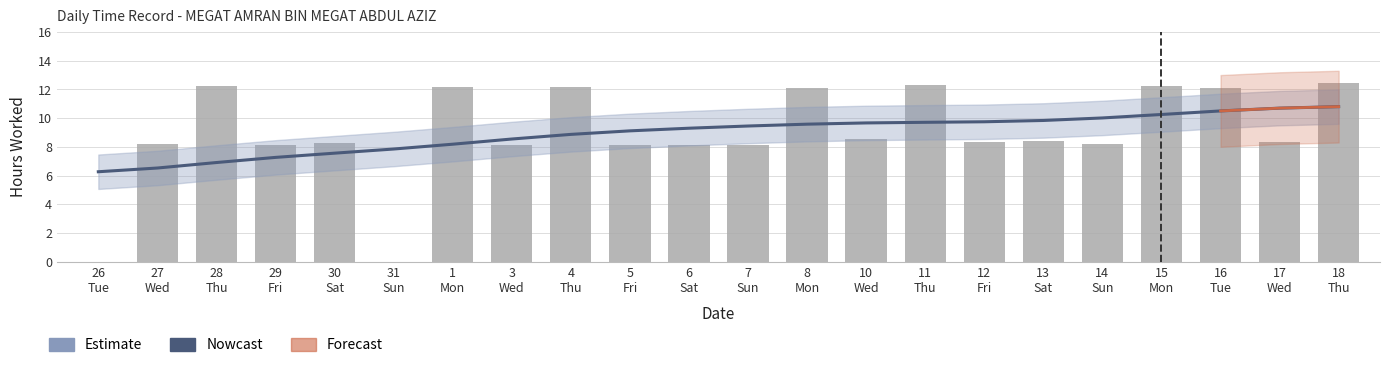

At 8
Mon, list the series in order from smallest to largest.

Nowcast, Estimate